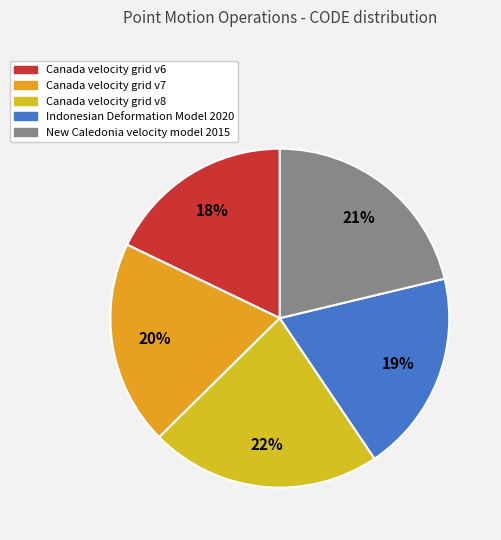

Does Canada velocity grid v7 account for over 50% of the chart?

No